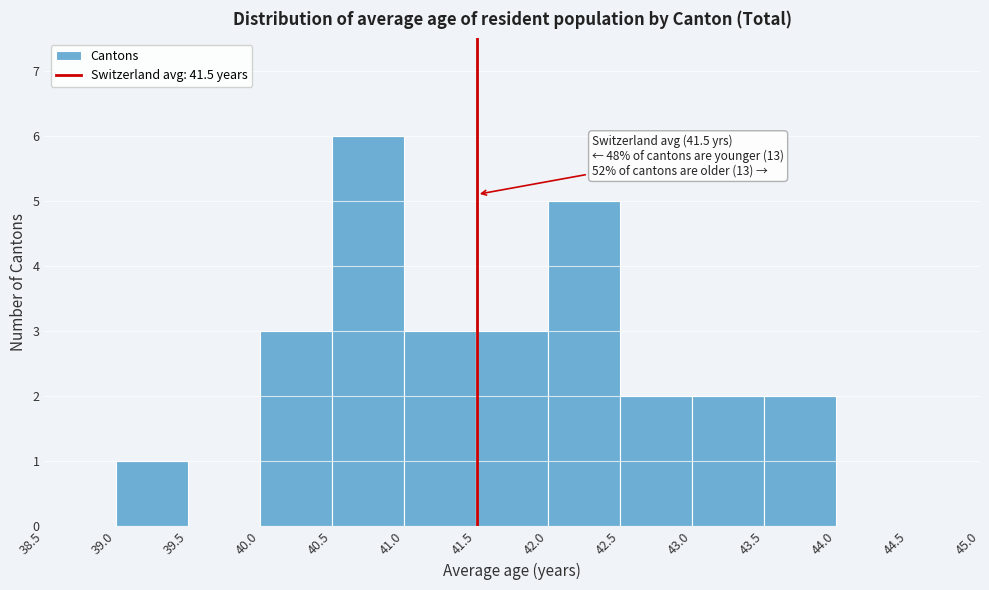

Over which range of the x-axis is the bar tallest?

40.5 to 41.0